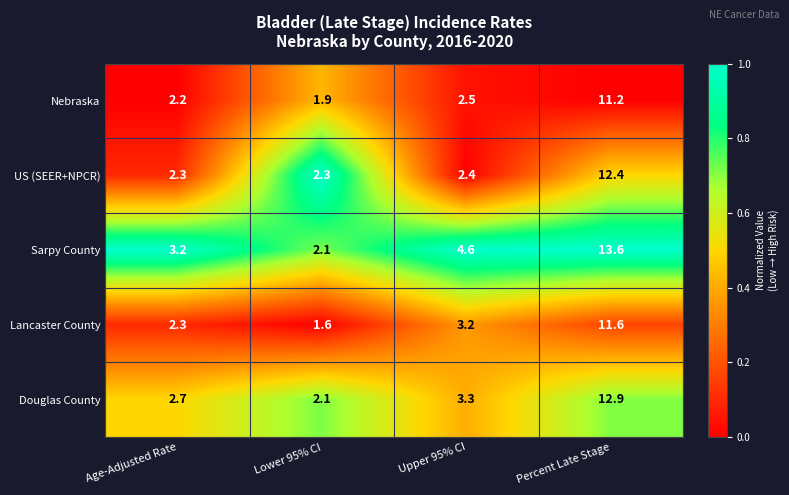

Reading left to right, extract all data points from this chart.

Nebraska: Age-Adjusted Rate=2.2	Lower 95% CI=1.9	Upper 95% CI=2.5	Percent Late Stage=11.2
US (SEER+NPCR): Age-Adjusted Rate=2.3	Lower 95% CI=2.3	Upper 95% CI=2.4	Percent Late Stage=12.4
Sarpy County: Age-Adjusted Rate=3.2	Lower 95% CI=2.1	Upper 95% CI=4.6	Percent Late Stage=13.6
Lancaster County: Age-Adjusted Rate=2.3	Lower 95% CI=1.6	Upper 95% CI=3.2	Percent Late Stage=11.6
Douglas County: Age-Adjusted Rate=2.7	Lower 95% CI=2.1	Upper 95% CI=3.3	Percent Late Stage=12.9